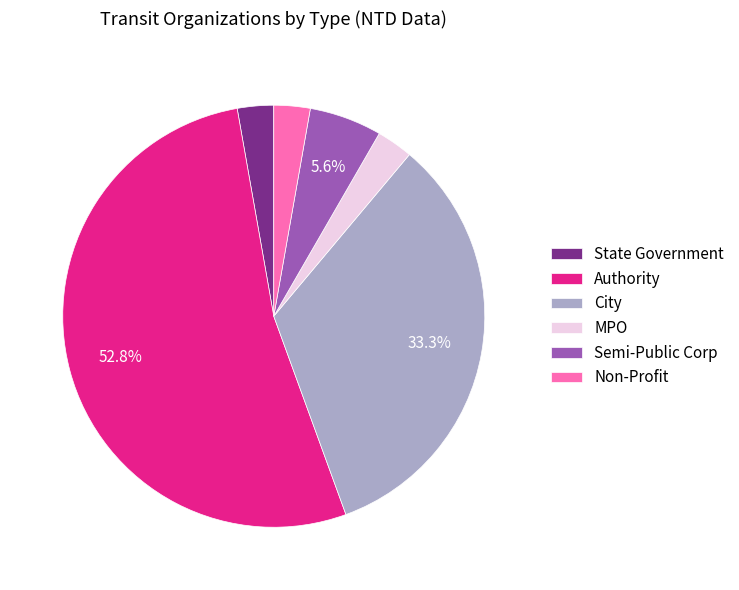

To the nearest percent, what is the difference between the Non-Profit and Authority slice percentages?

50%